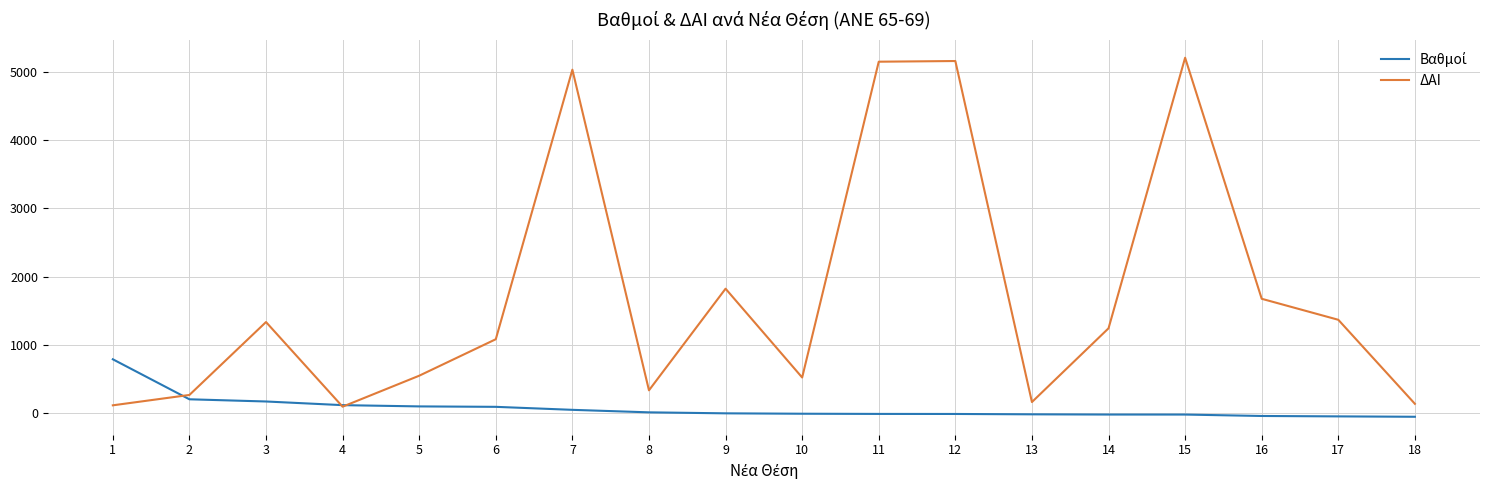

Which series has the largest total across all categories?

ΔΑΙ